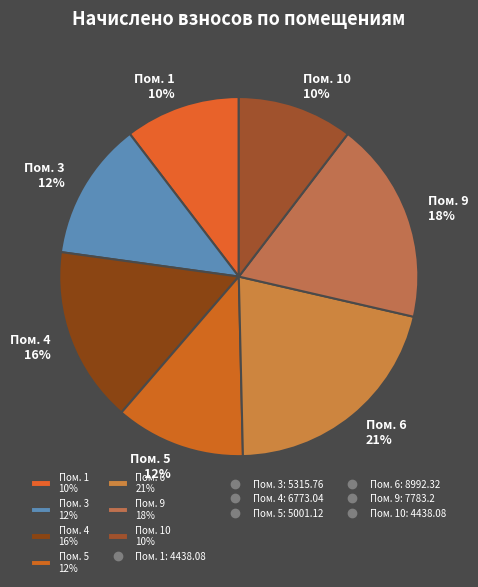

The Пом. 10 10% slice represents 10% of the pie. True or false?

True